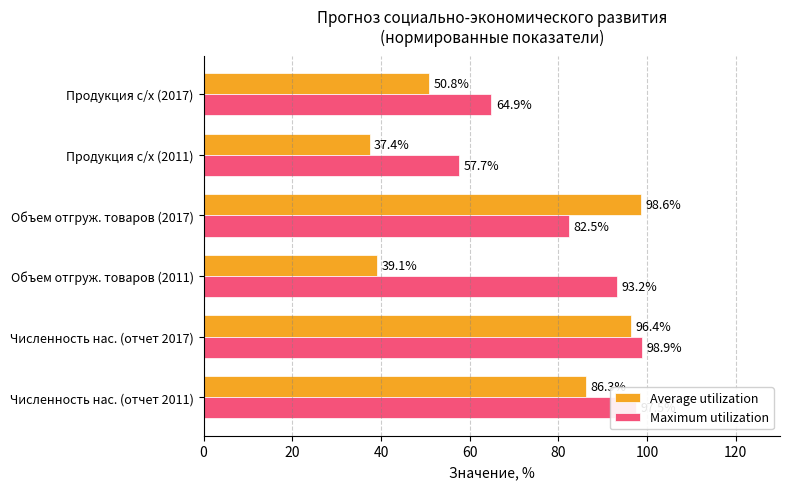

What is the minimum value shown in the chart?

37.4